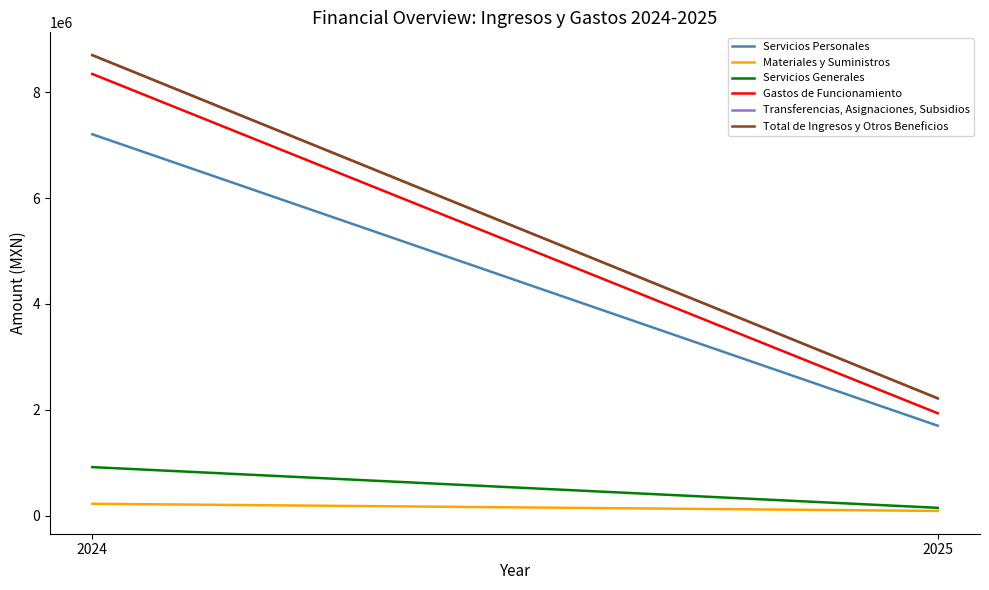

At which category does the chart reach its peak across all series?

2024